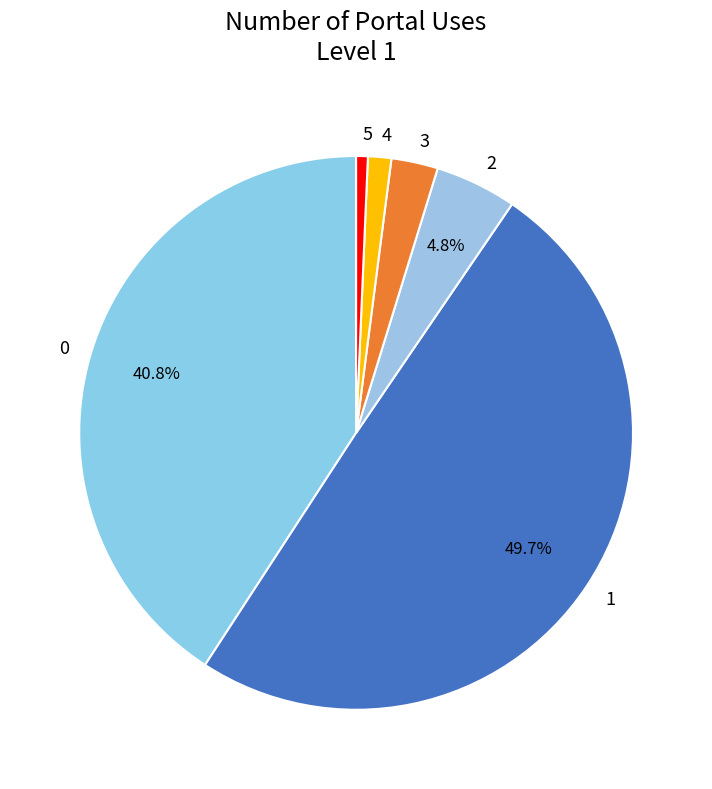

Do 0 and 3 together represent more than half of the pie?

No